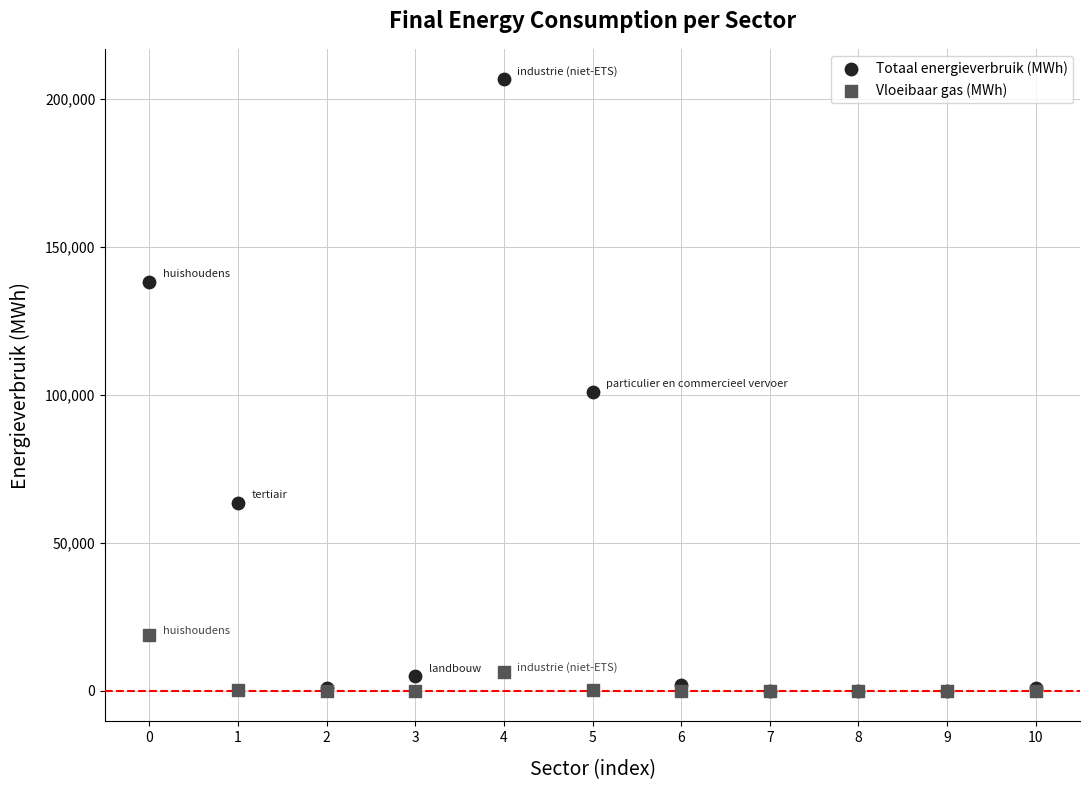

Which series reaches the maximum Y coordinate?

Totaal energieverbruik (MWh)